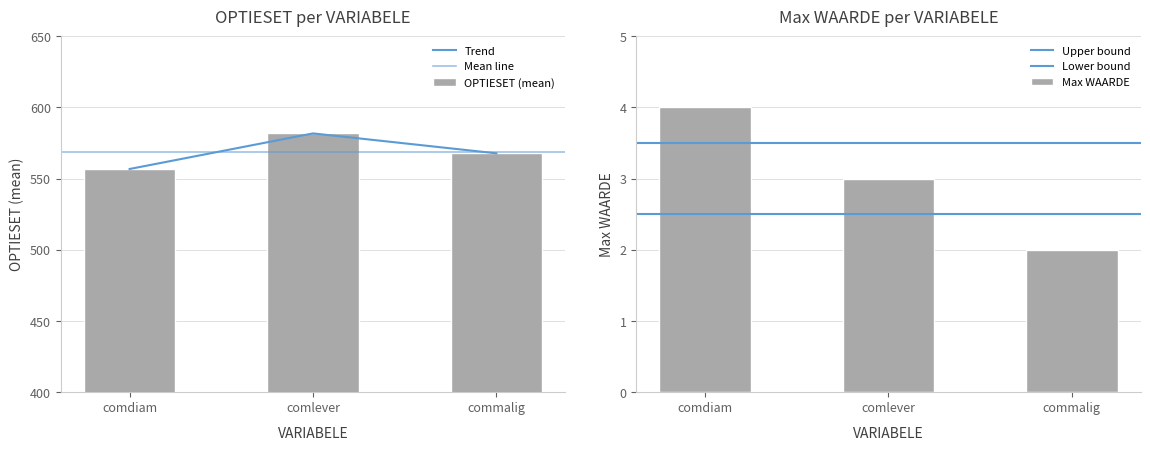

What is the sum of the OPTIESET values at DCRA-commalig and DGOA-comdiam?

1129